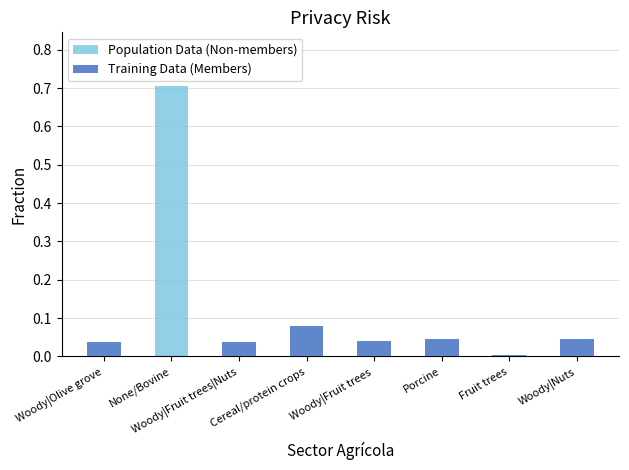

Which series has the largest total across all categories?

Population Data (Non-members)